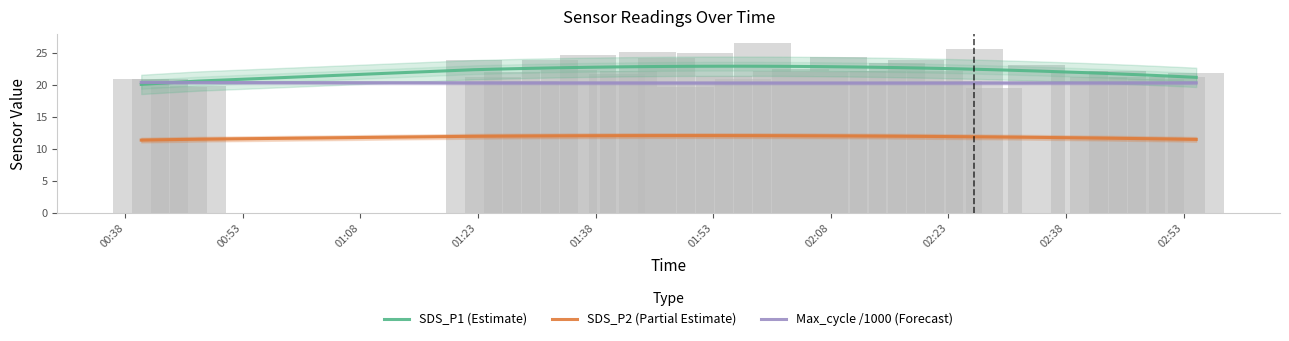

Which series has the largest range (max minus min)?

SDS_P1 (Estimate)